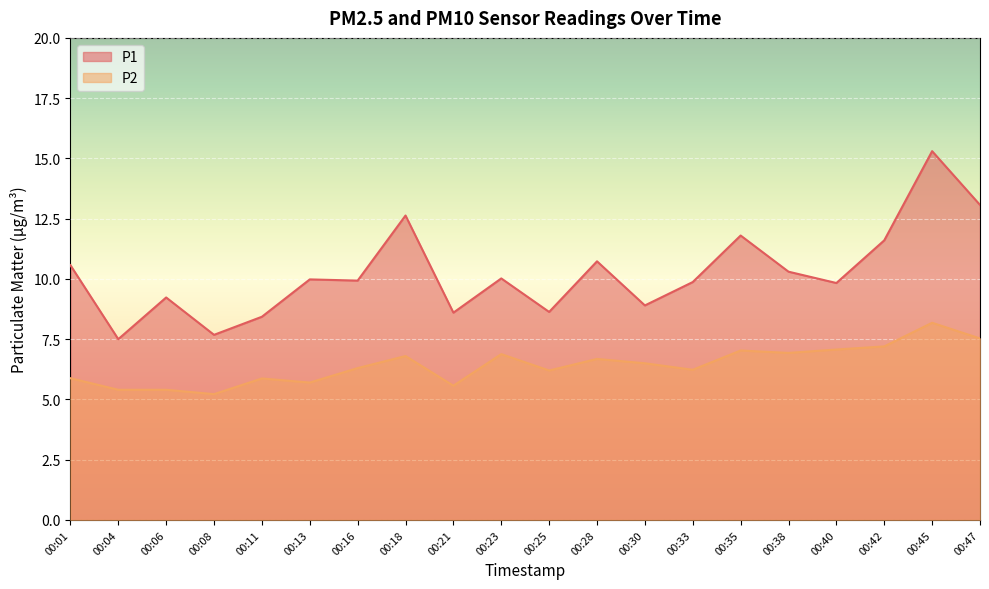

Which category has the lowest value in the P2 series?

00:08